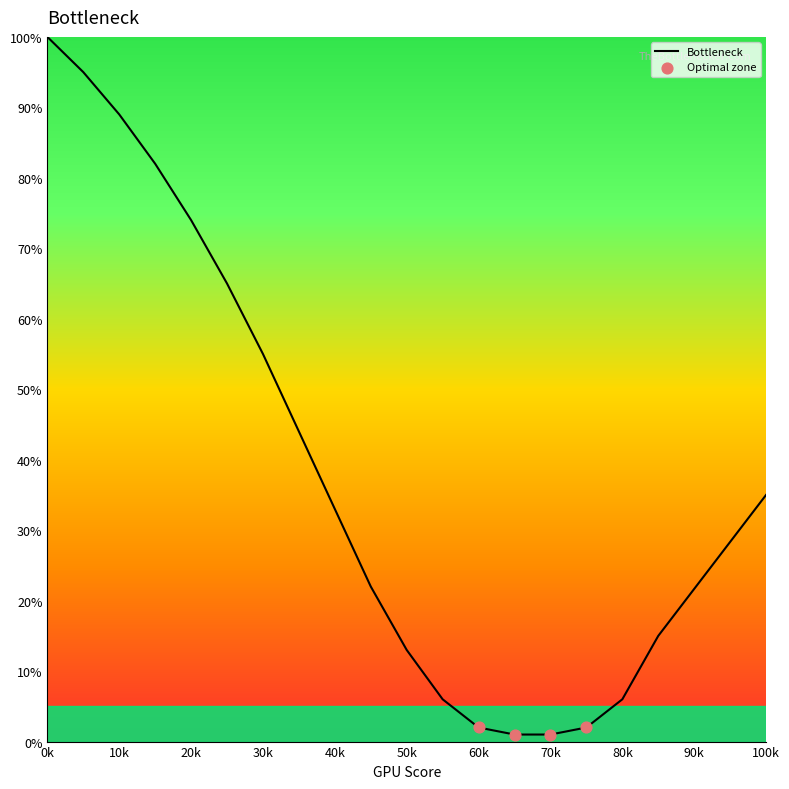

What is the difference between the maximum and minimum values?

99